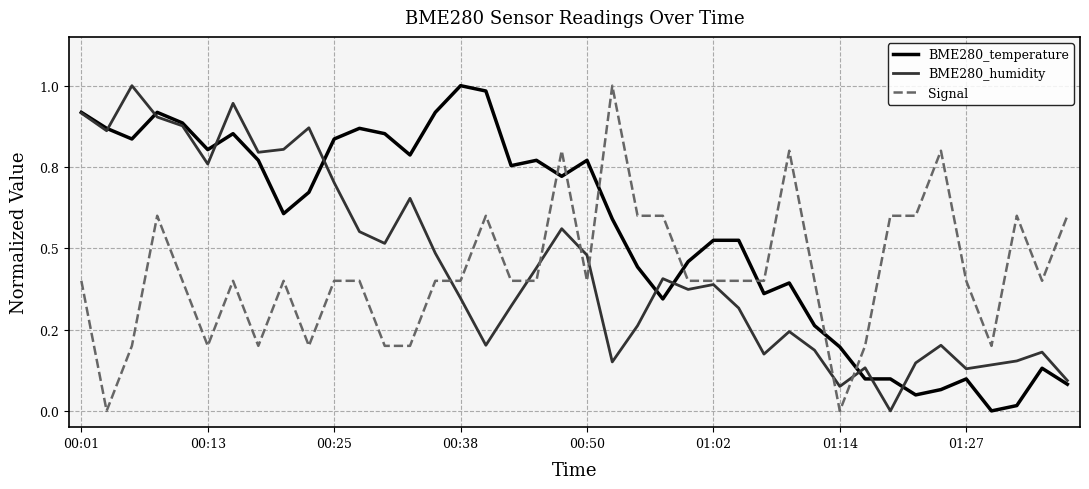

Does the chart display data point markers on the line(s)?

No